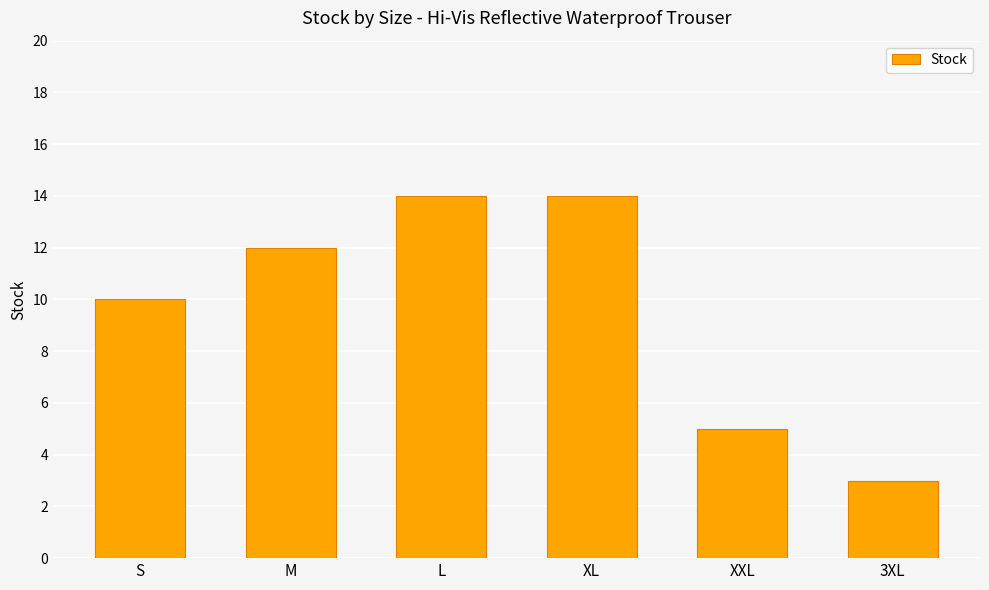

How many distinct data groups are displayed?

1